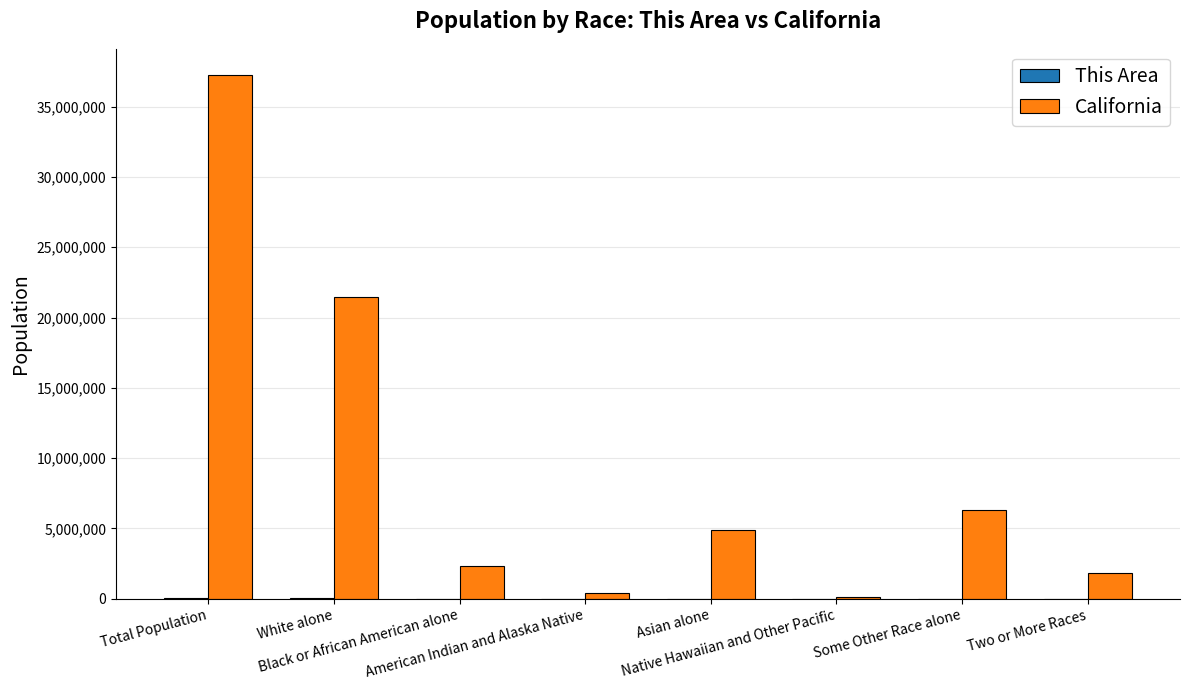

Between White alone and Asian alone, which series saw the biggest shift?

California